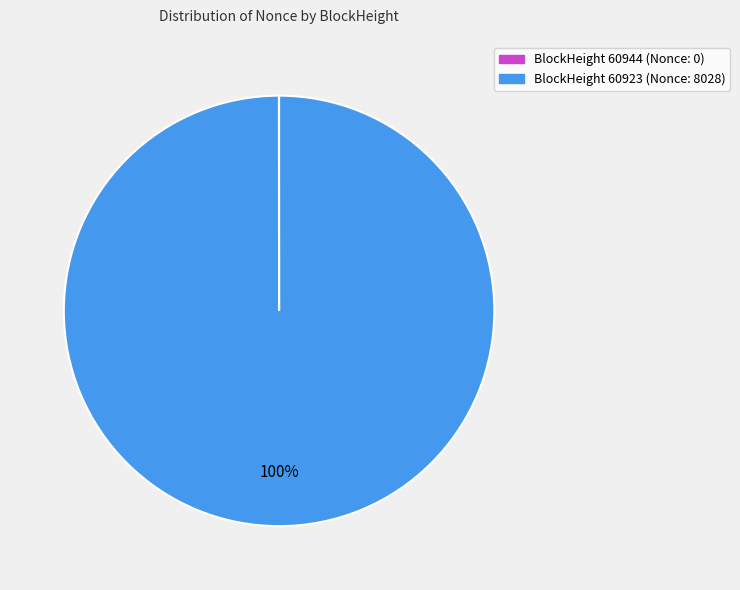

To the nearest percent, what is the average slice percentage?

50%